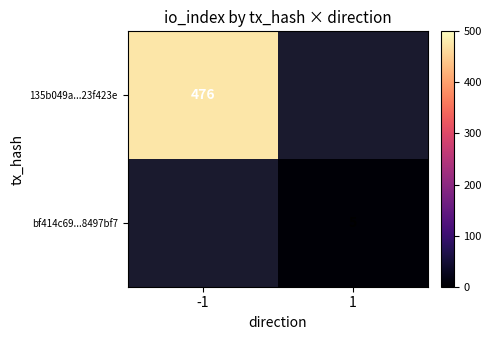

Is the value of 135b049a...23f423e at -1 greater than the value of bf414c69...8497bf7 at 1?

Yes